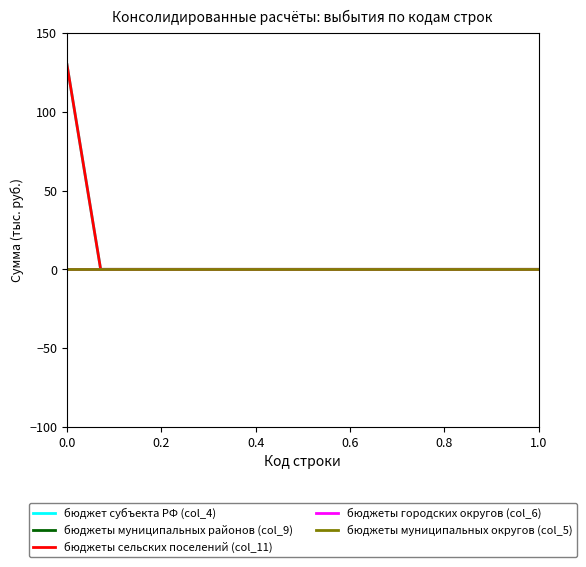

True or false: бюджет субъекта РФ (col_4) and бюджеты муниципальных районов (col_9) intersect in this chart.

False